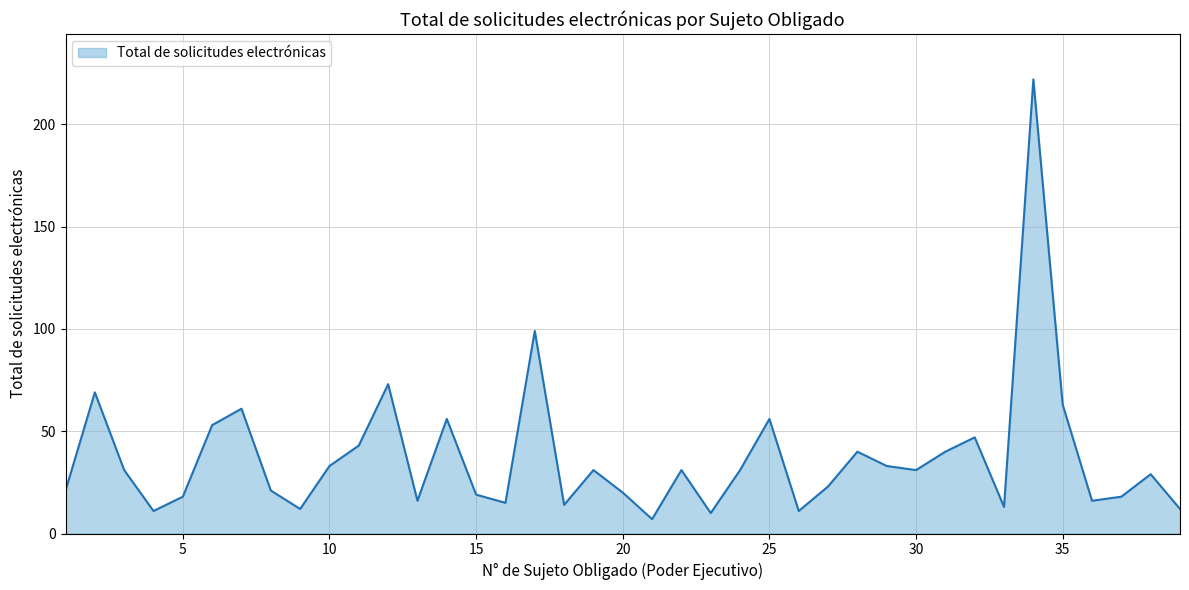

What is the maximum value shown in the chart?

222